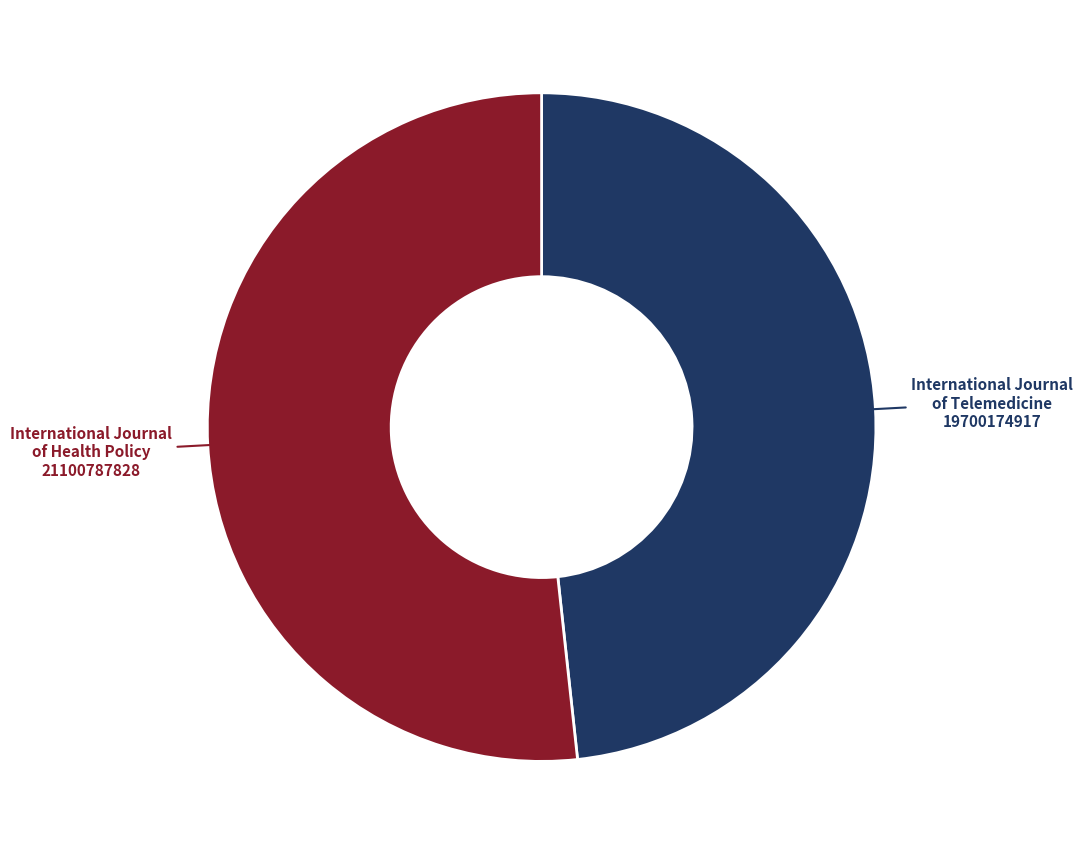

What is the largest slice in the pie chart?

International Journal of Health Policy